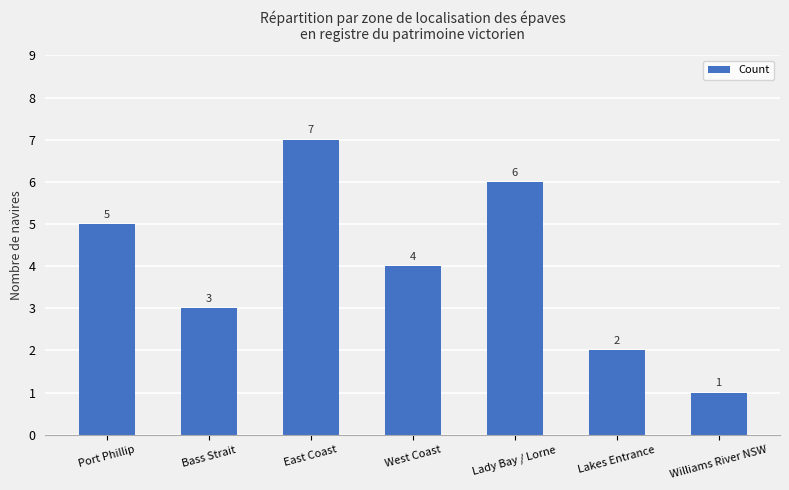

What is the maximum value shown in the chart?

7